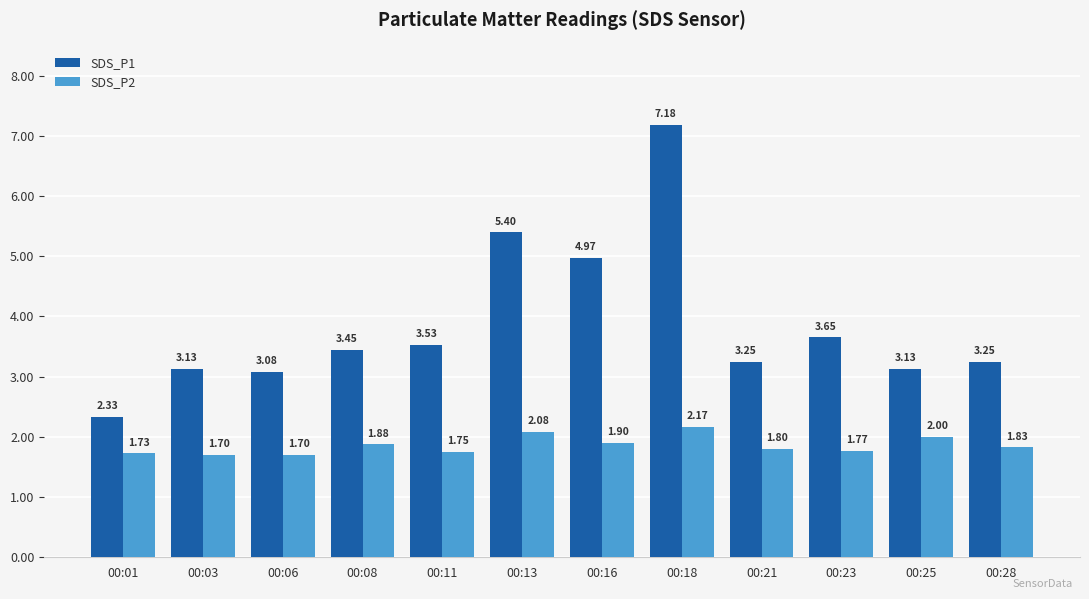

What is the average value of the SDS_P1 series?

3.9